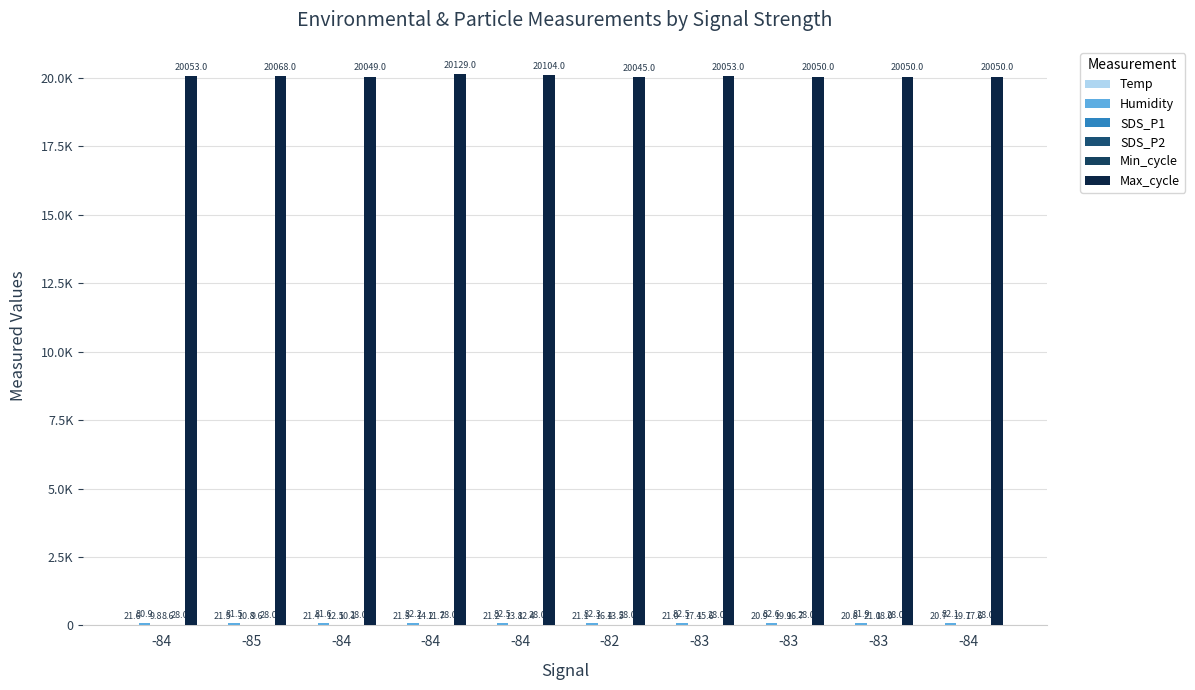

How many categories are shown in the chart?

10